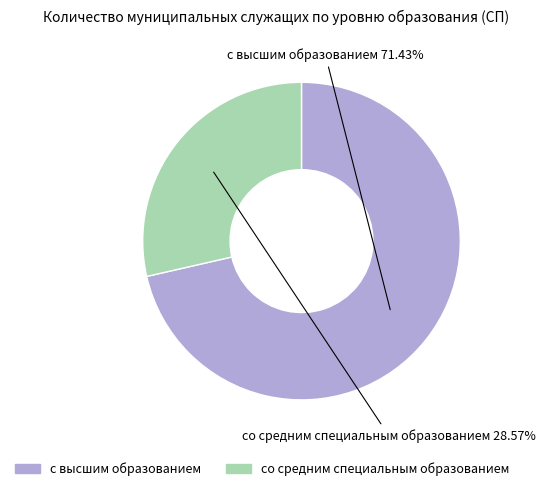

Which category has the biggest portion of the pie?

с высшим образованием